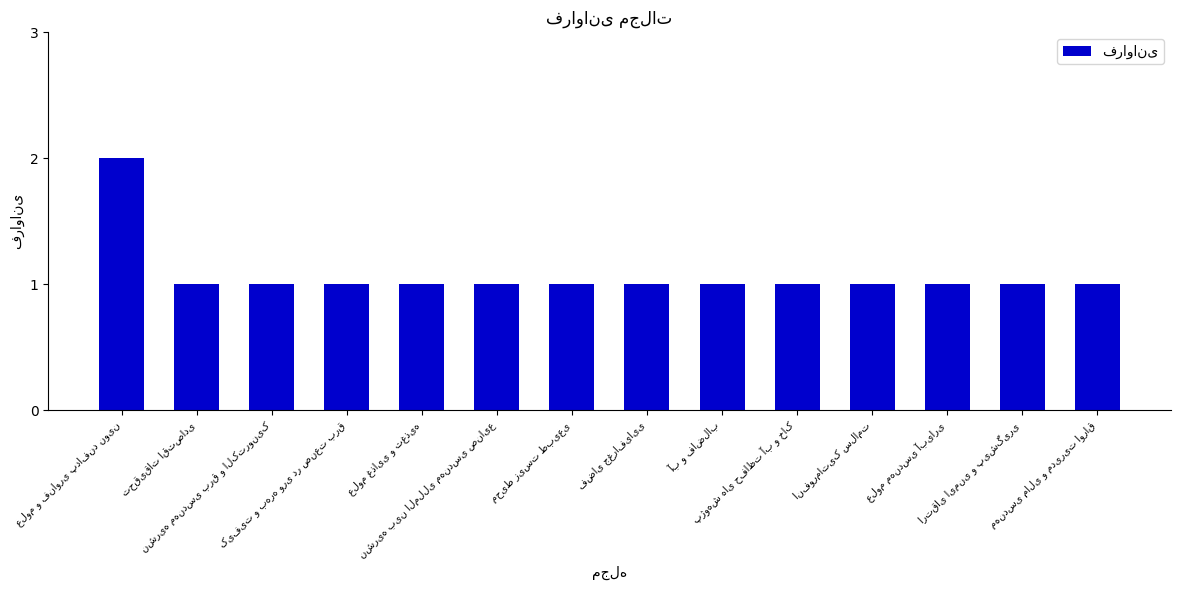

What is the sum of all values?

15